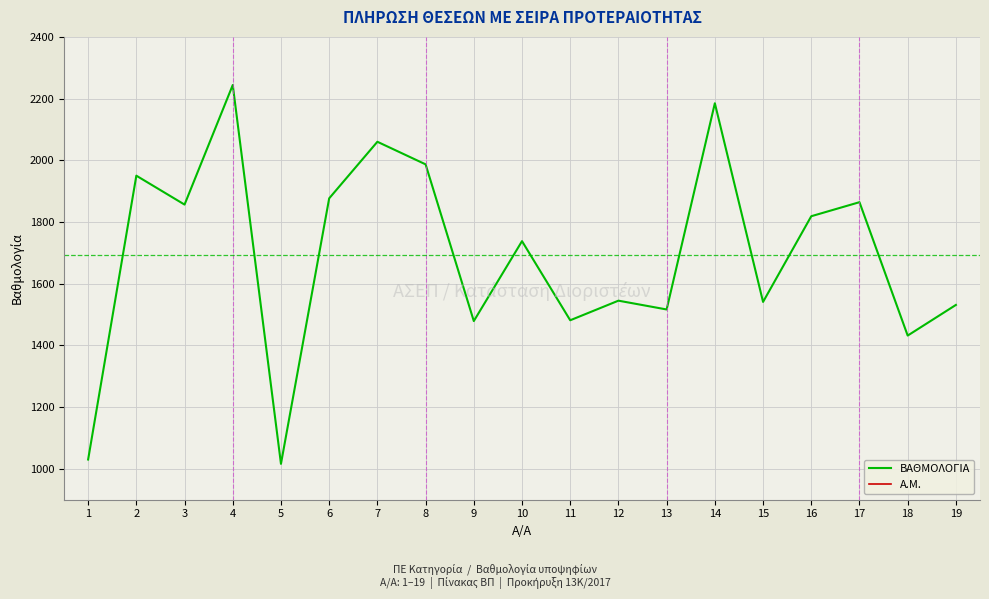

What is the value of the Α.Μ. point at the 5th from the left?

872.0